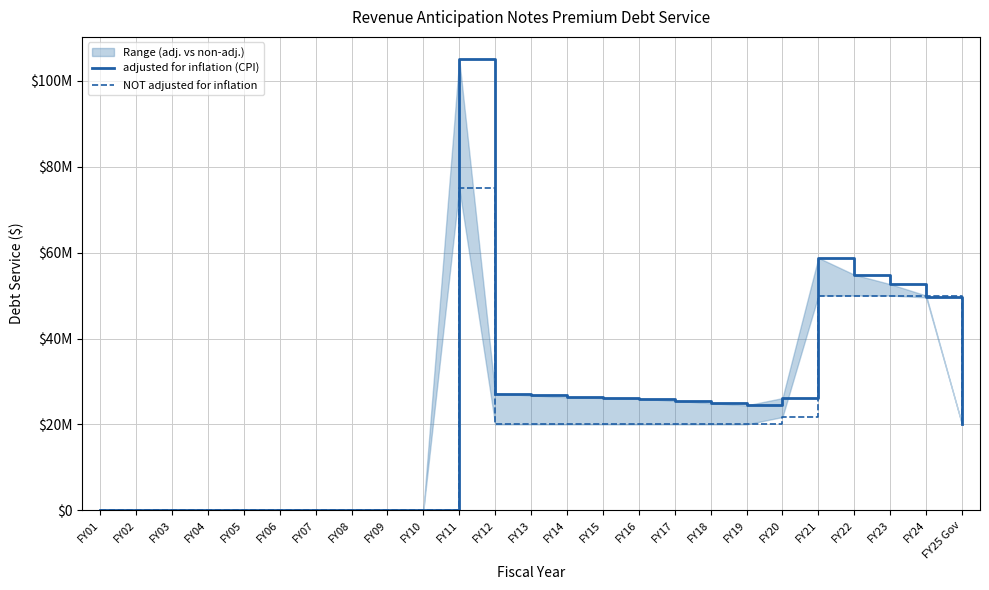

Reading left to right, list all the values displayed in this chart.

adjusted for inflation (CPI): FY01=0	FY02=0	FY03=0	FY04=0	FY05=0	FY06=0	FY07=0	FY08=0	FY09=0	FY10=0	FY11=104971087	FY12=27193658	FY13=26742931	FY14=26333199	FY15=26146117	FY16=25973542	FY17=25499153	FY18=24940076	FY19=24433532	FY20=26129782	FY21=58787788	FY22=54857971	FY23=52659486	FY24=49561857	FY25 Gov=20000000
NOT adjusted for inflation: FY01=0	FY02=0	FY03=0	FY04=0	FY05=0	FY06=0	FY07=0	FY08=0	FY09=0	FY10=0	FY11=75000000	FY12=20000000	FY13=20000000	FY14=20000000	FY15=20000000	FY16=20000000	FY17=20000000	FY18=20000000	FY19=20000000	FY20=21726500	FY21=50000000	FY22=50000000	FY23=50000000	FY24=50000000	FY25 Gov=20000000